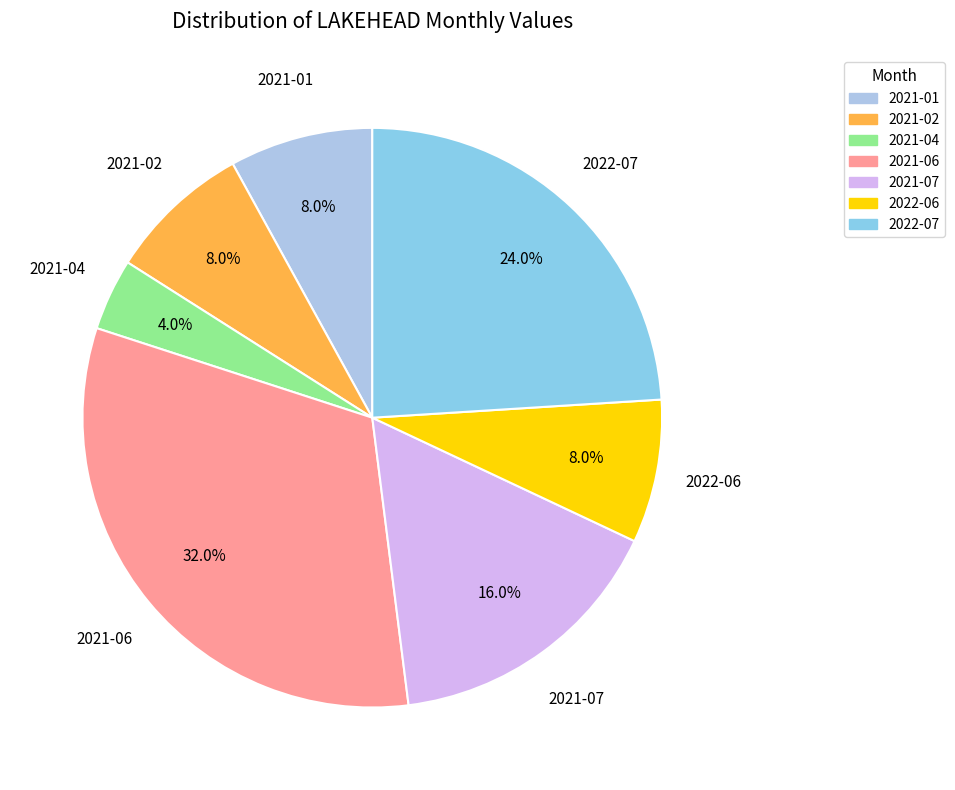

How many slices are in this pie chart?

7